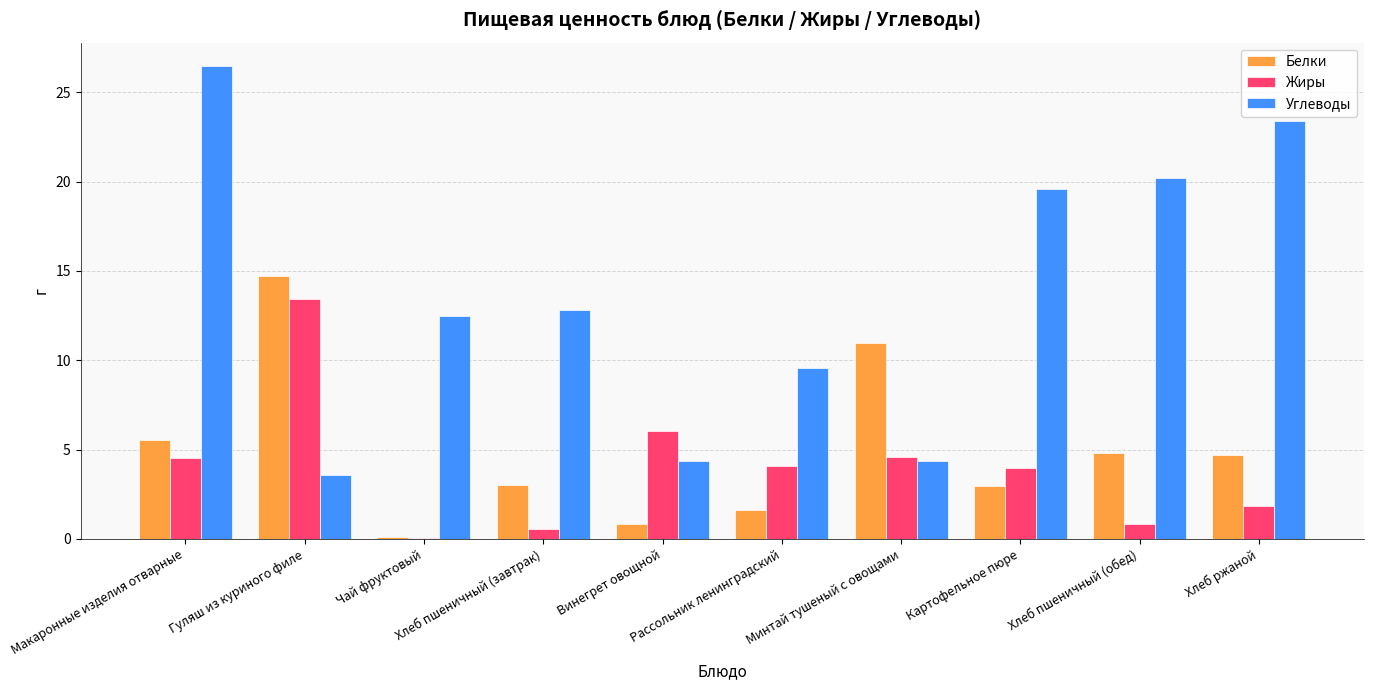

What is the sum of the Белки values at Чай фруктовый and Хлеб ржаной?

4.8